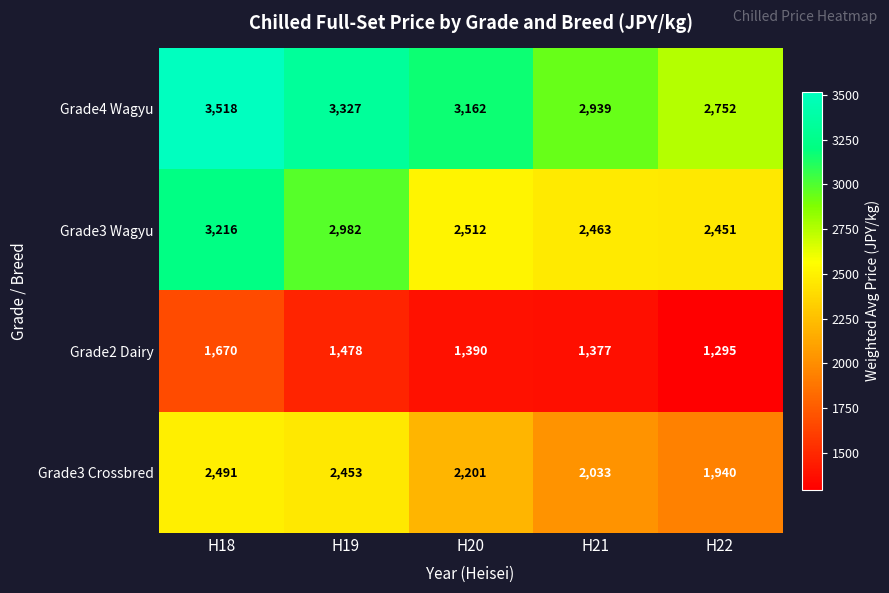

Between H19 and H20, which series saw the biggest shift?

Grade3 Wagyu